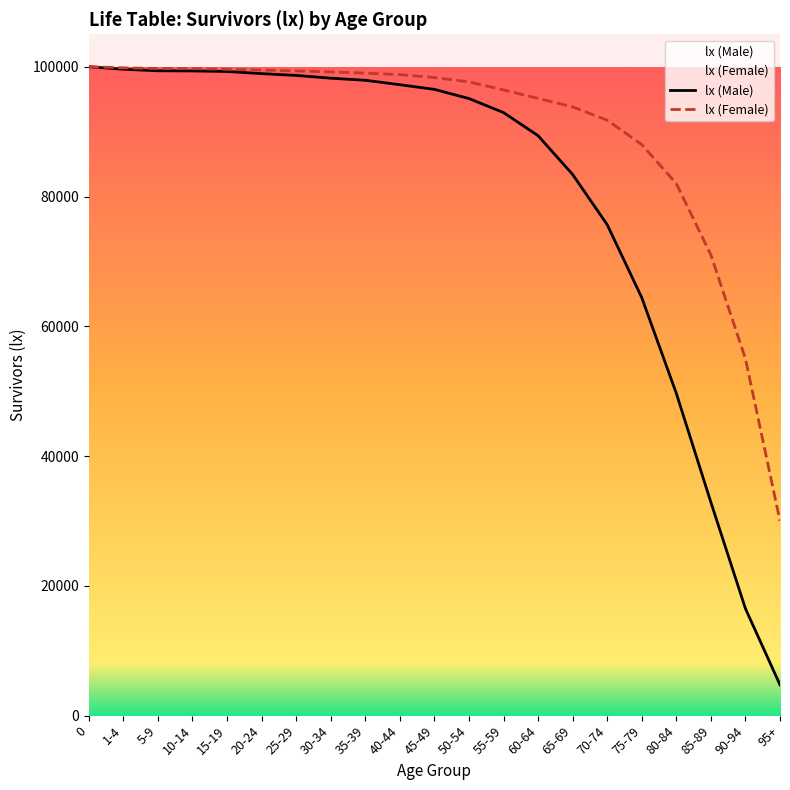

Reading left to right, what are all the values shown in this chart?

lx (Male): 0=100000	1-4=99612	5-9=99377	10-14=99351	15-19=99268	20-24=98937	25-29=98663	30-34=98234	35-39=97913	40-44=97229	45-49=96512	50-54=95099	55-59=92935	60-64=89375	65-69=83396	70-74=75660	75-79=64418	80-84=49667	85-89=32884	90-94=16495	95+=4746
lx (Female): 0=100000	1-4=99830	5-9=99722	10-14=99702	15-19=99613	20-24=99487	25-29=99363	30-34=99200	35-39=99016	40-44=98785	45-49=98336	50-54=97663	55-59=96421	60-64=95122	65-69=93823	70-74=91760	75-79=88000	80-84=82000	85-89=71000	90-94=55000	95+=30000